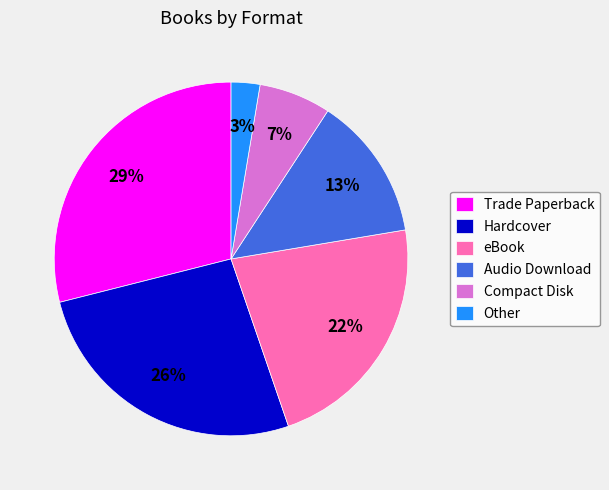

Combined, do Trade Paperback and Audio Download account for over 50%?

No